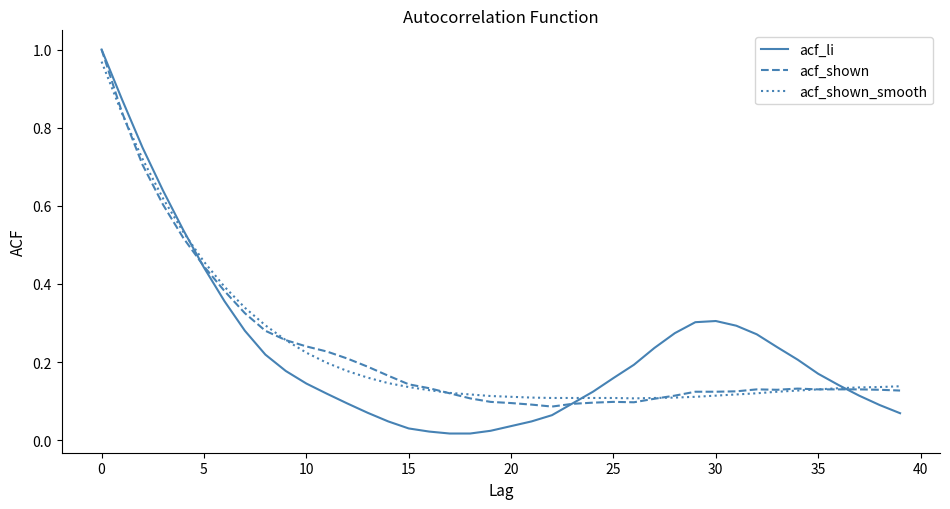

List the series in order of their overall mean, highest first.

acf_shown_smooth, acf_li, acf_shown